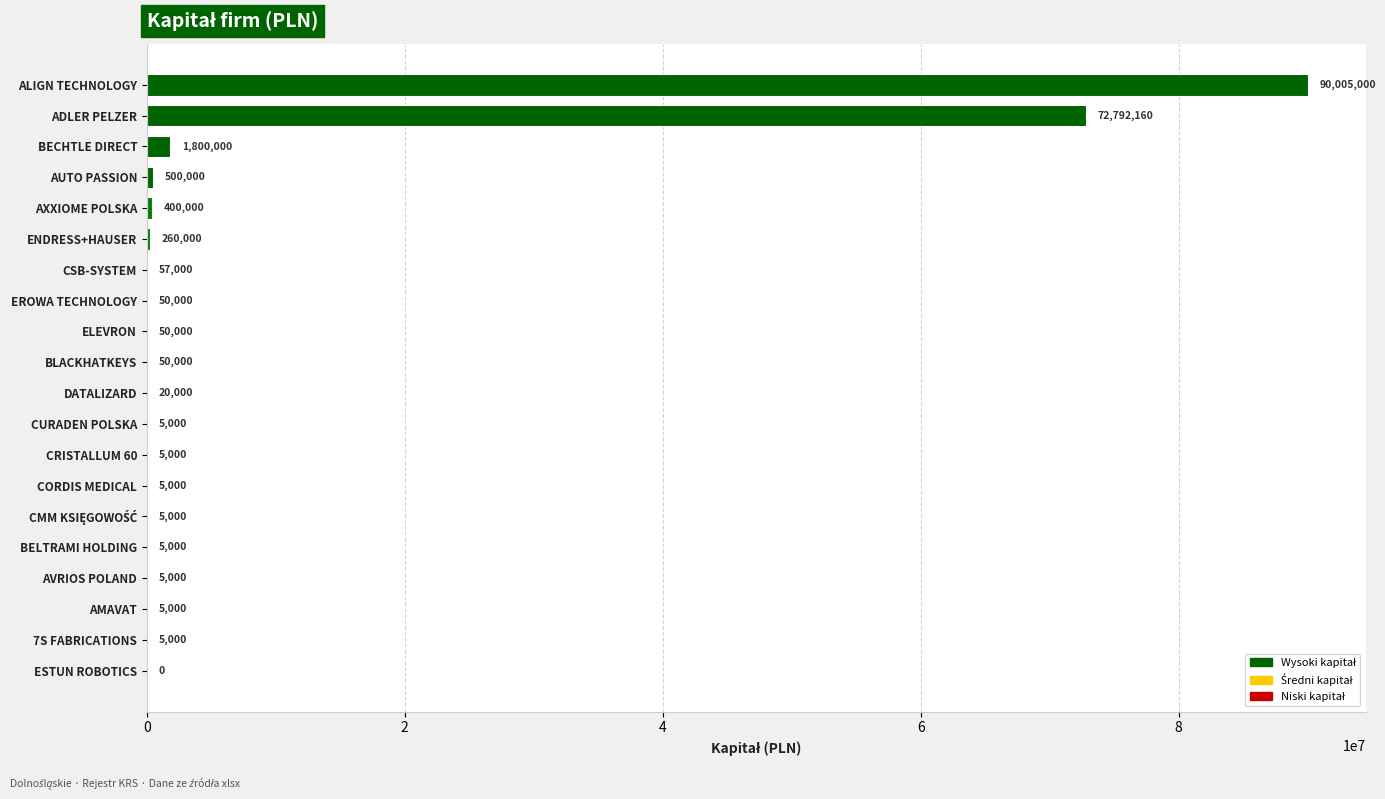

At which label is the value closest to 45002500?

ADLER PELZER